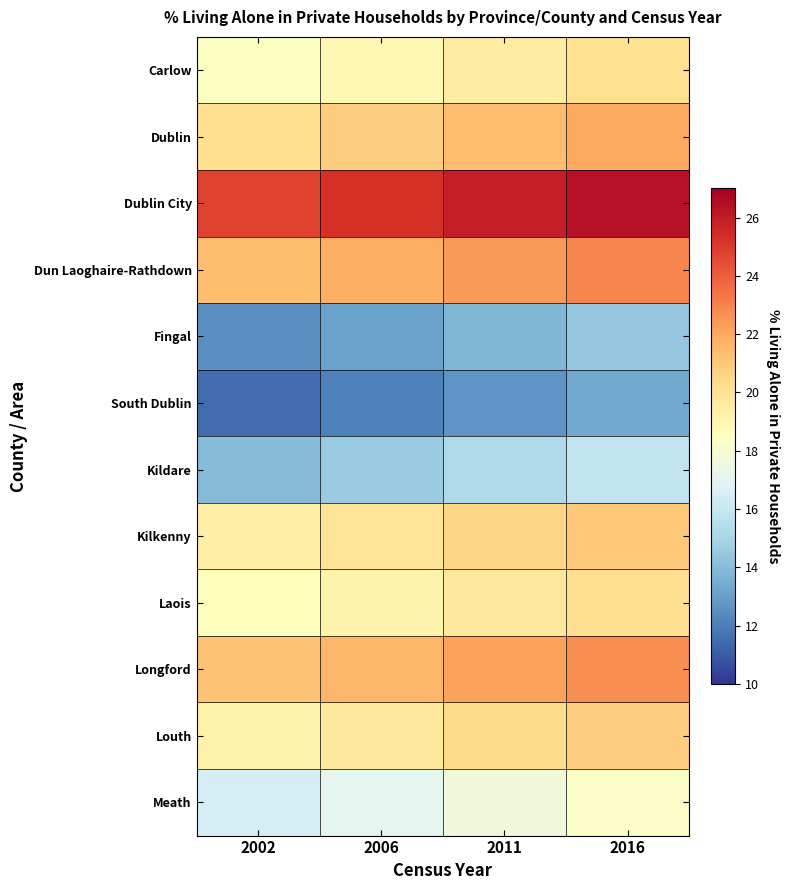

What is the difference between the highest and lowest values at 2002?

13.3